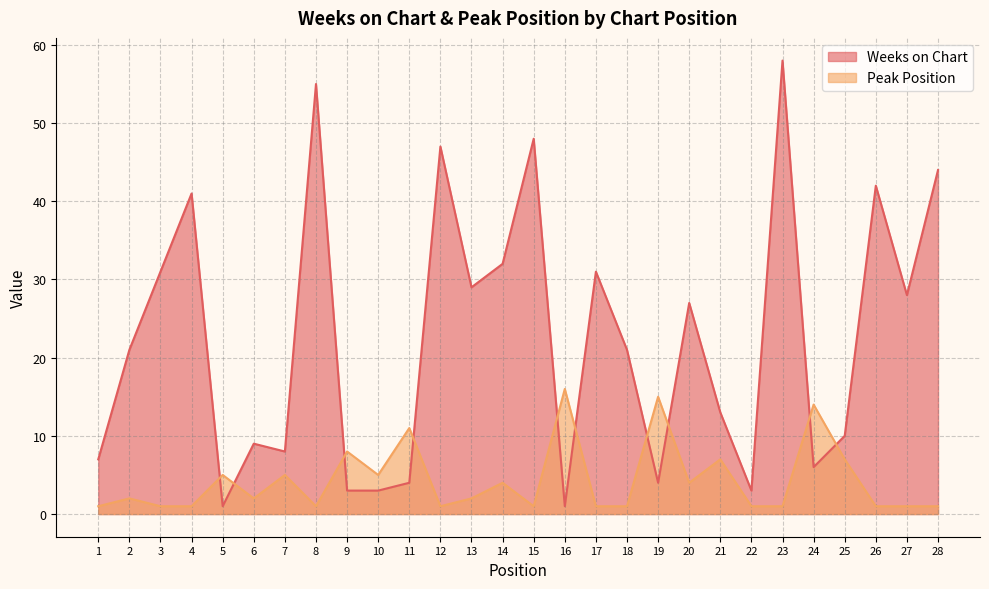

How many data points in Peak Position are above 2?

12